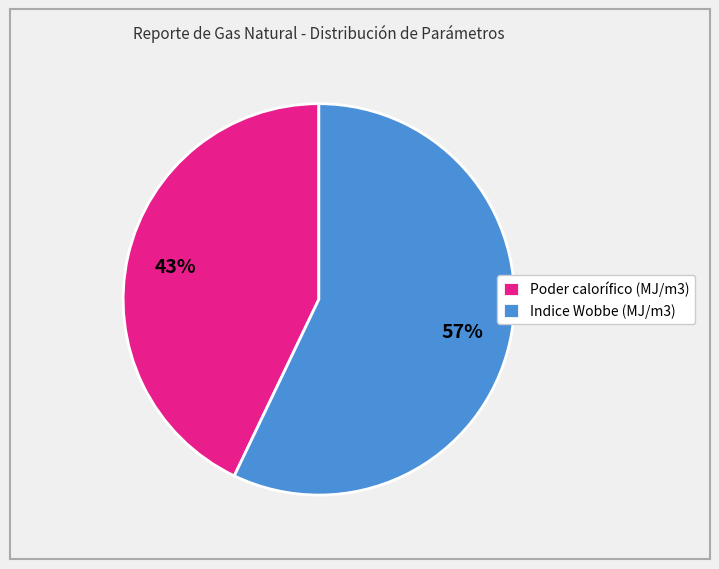

To the nearest percent, what is the average slice percentage?

50%